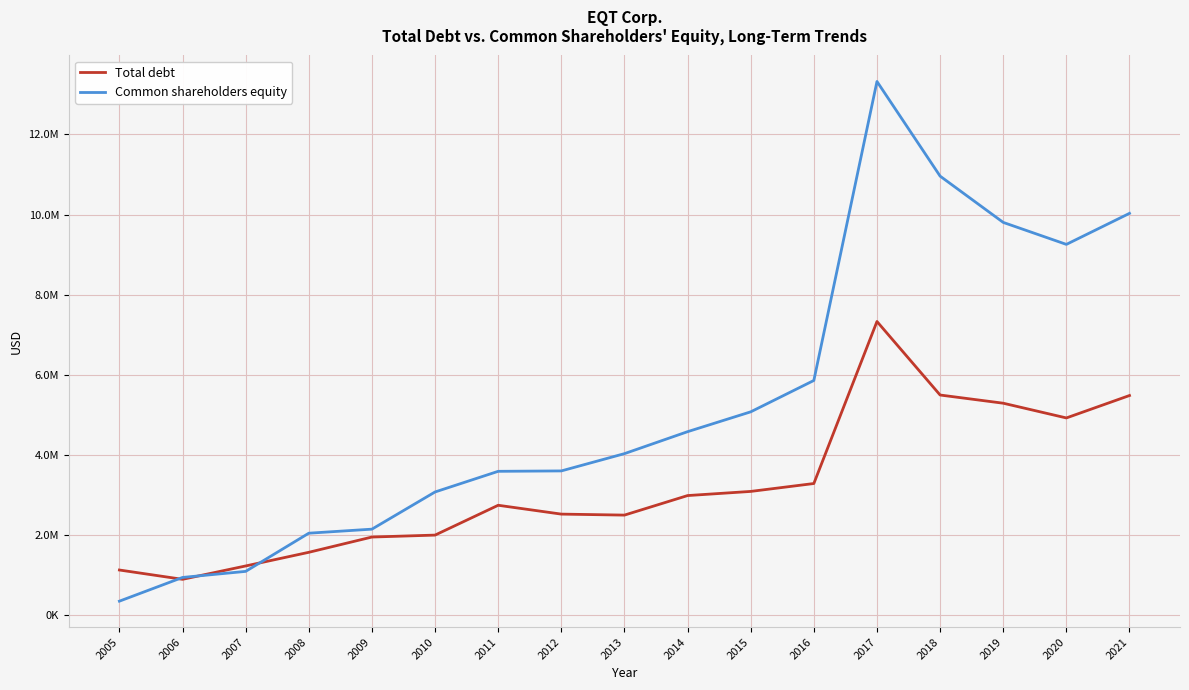

What are all the series names shown in the legend?

Total debt, Common shareholders equity